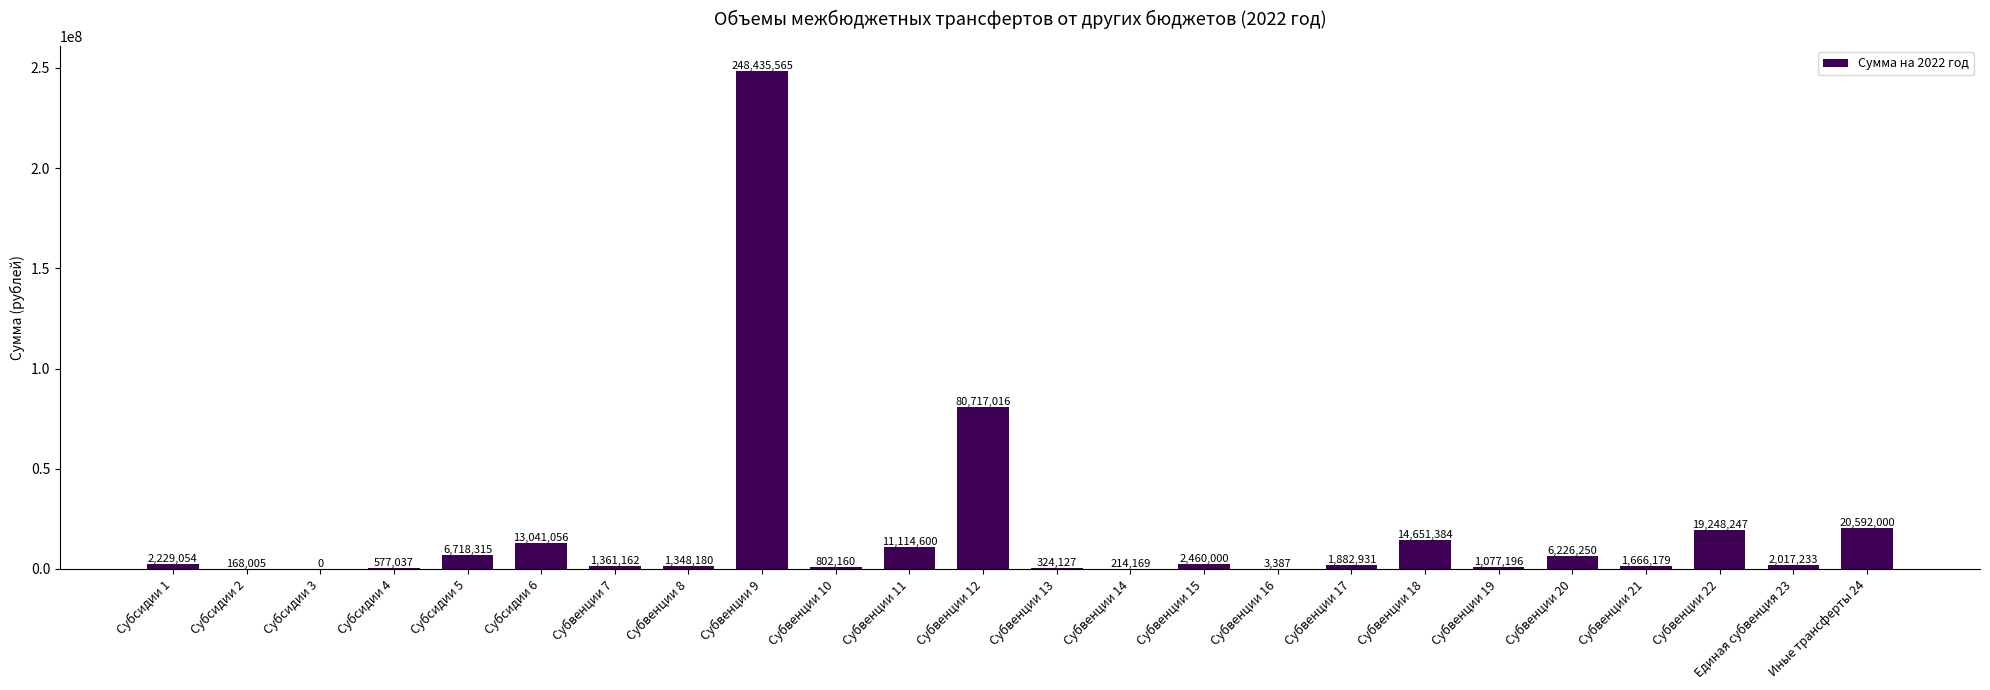

Is it true that the value at Субвенции 17 is 1882931.0?

True